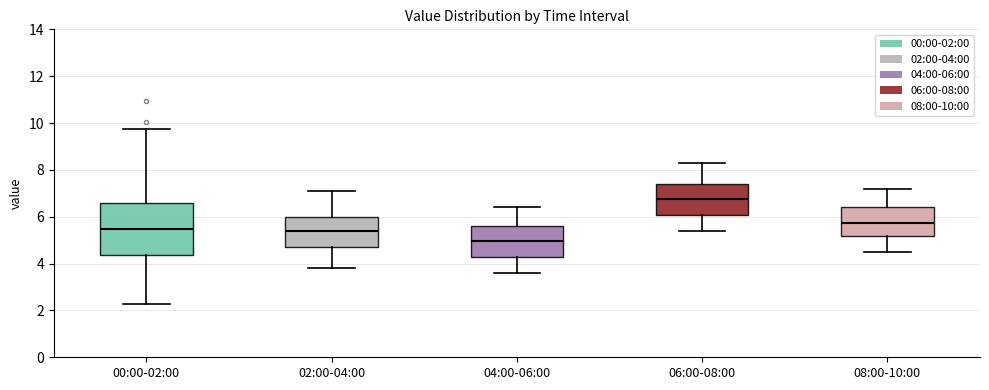

Which box has the highest median line?

06:00-08:00